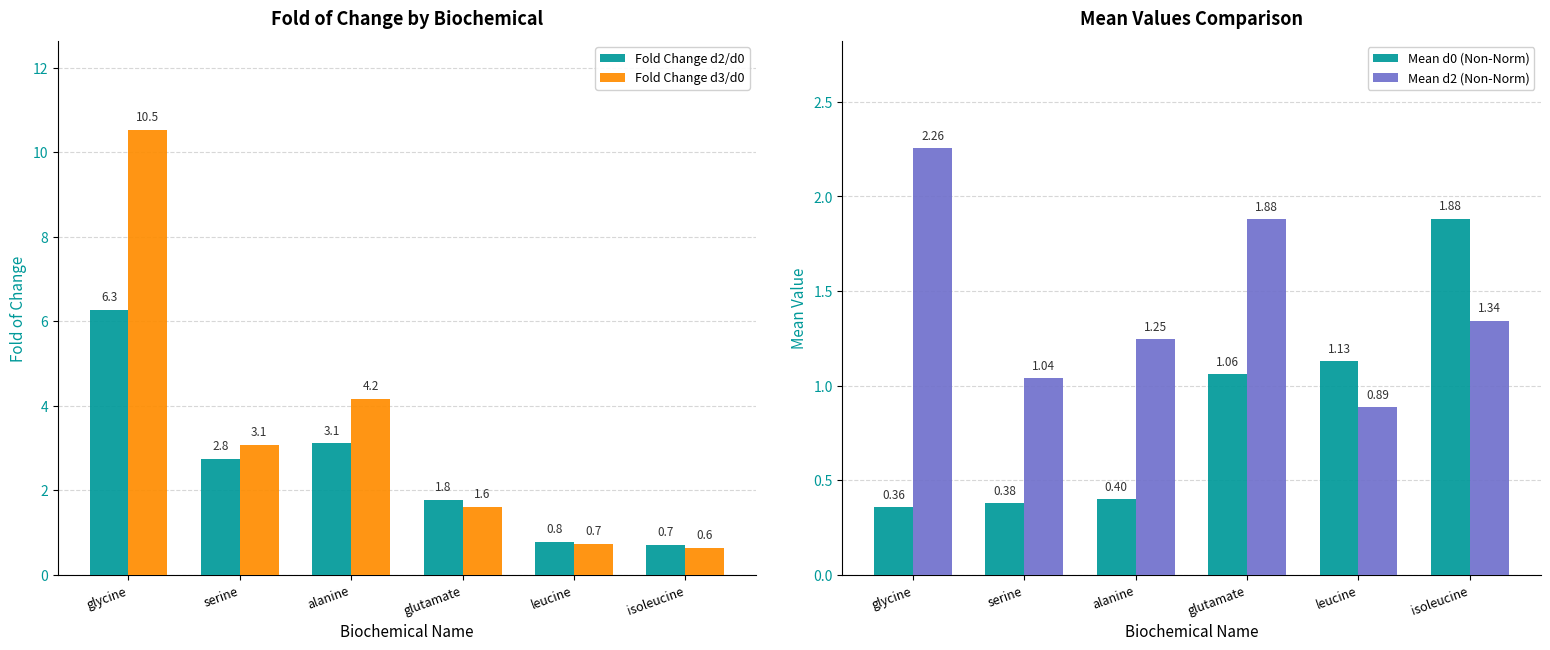

Are the bars horizontal?

No